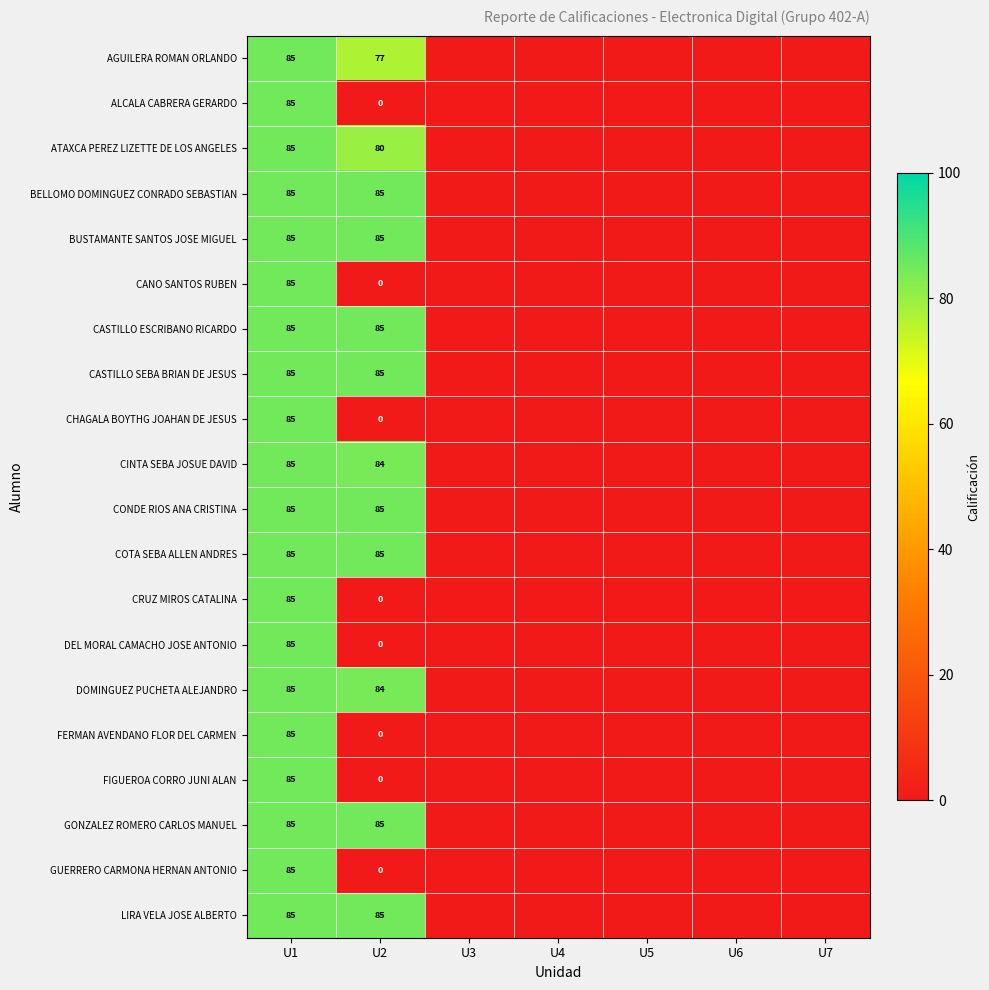

What is the difference between the BELLOMO DOMINGUEZ CONRADO SEBASTIAN values at U1 and U7?

85